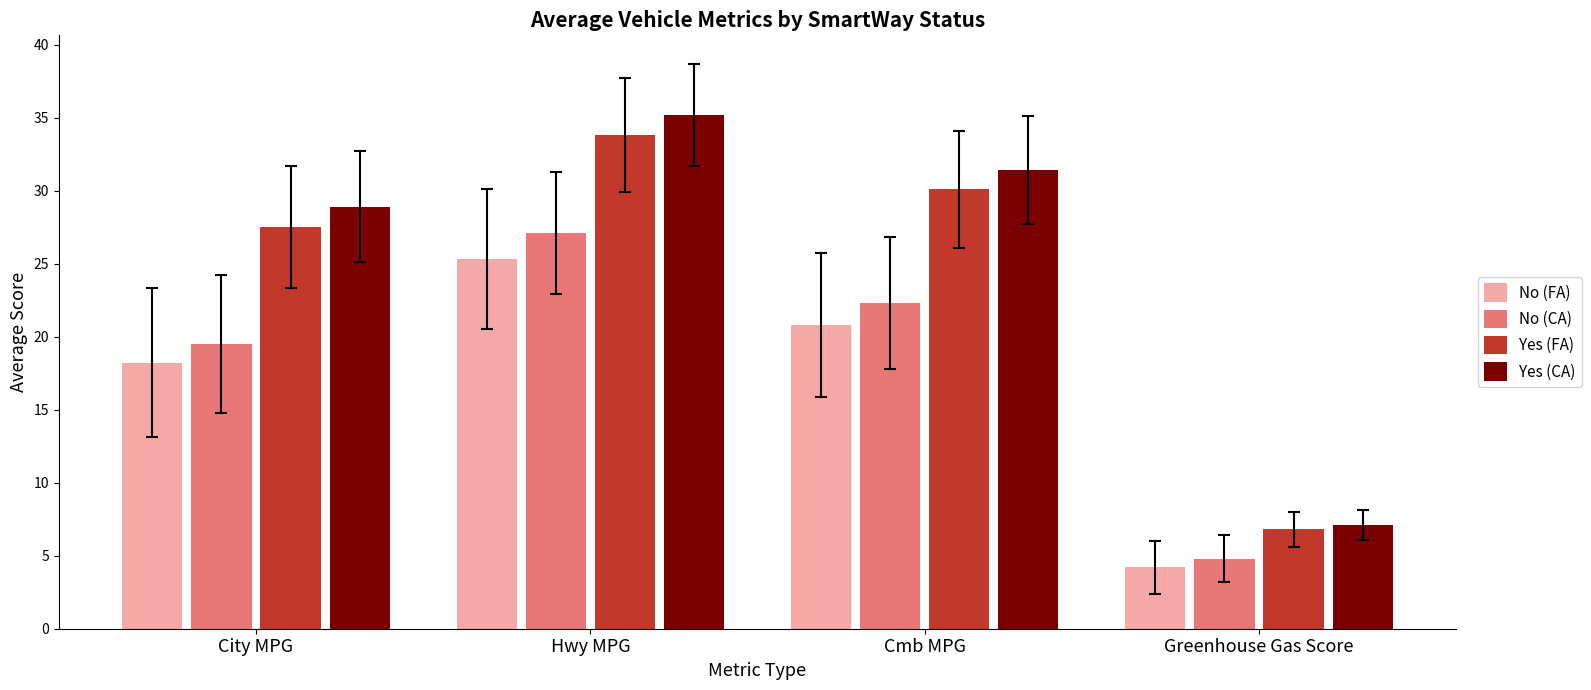

The value of No (FA) at Hwy MPG is 25.3. True or false?

True